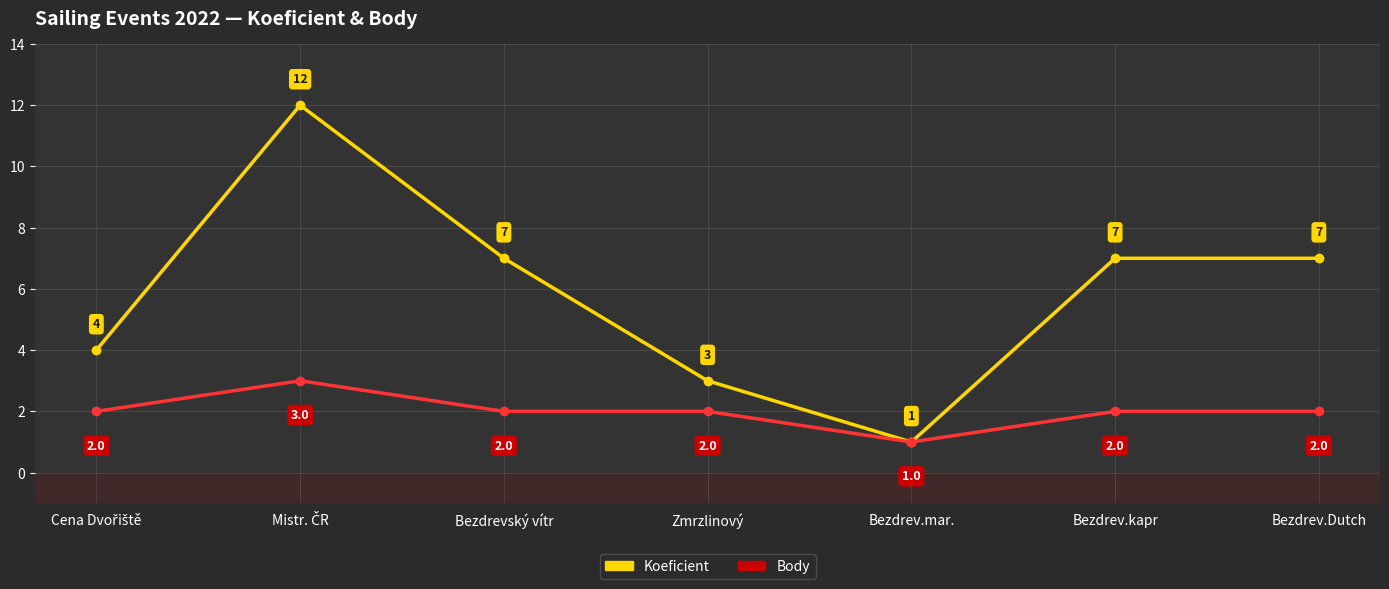

Does the chart display data point markers on the line(s)?

Yes